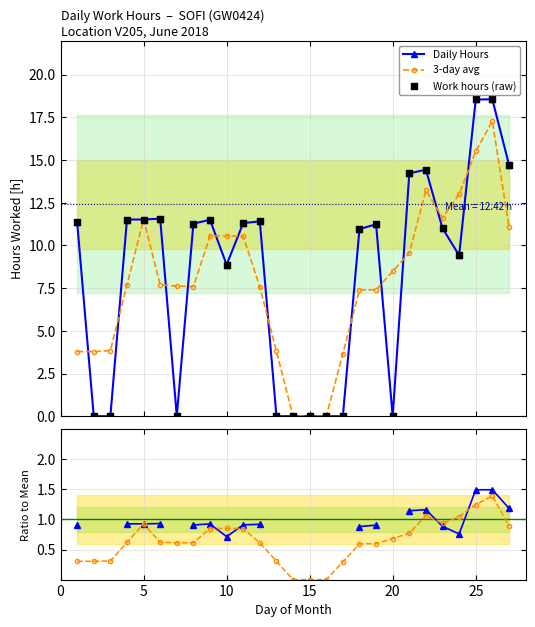

What is the value of the 3-day avg point at the 27th from the left?

11.1